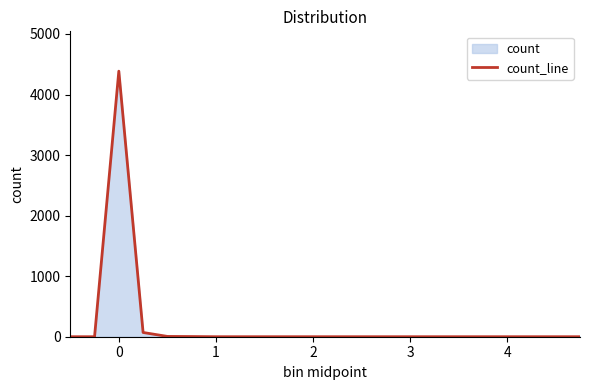

Is it true that the value at 2 is 0?

True